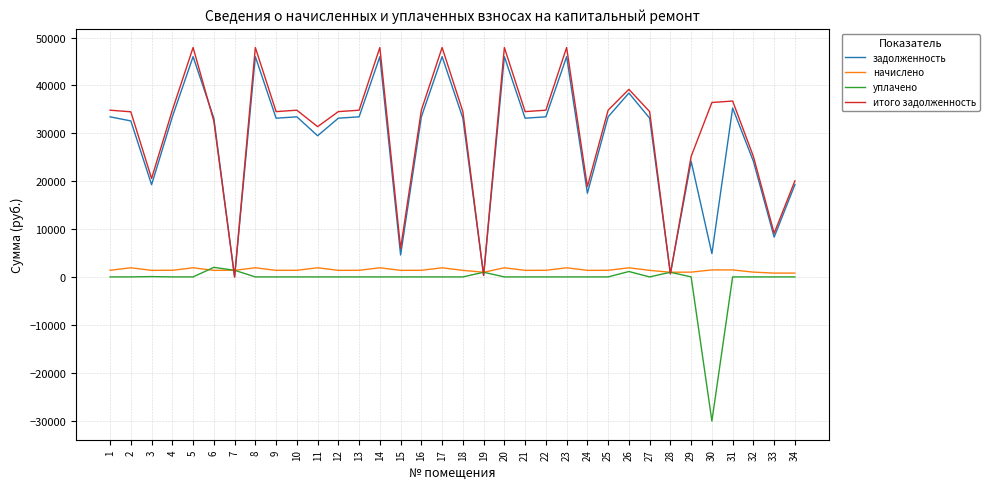

The value of итого задолженность at 10 is 19739.3. True or false?

False